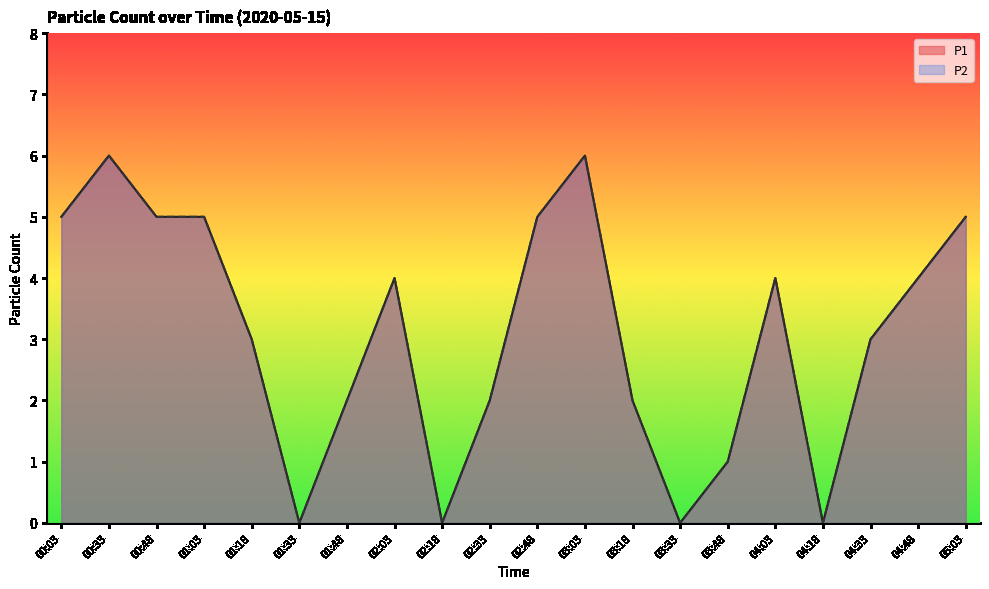

How many data points in P2 are above 4?

7